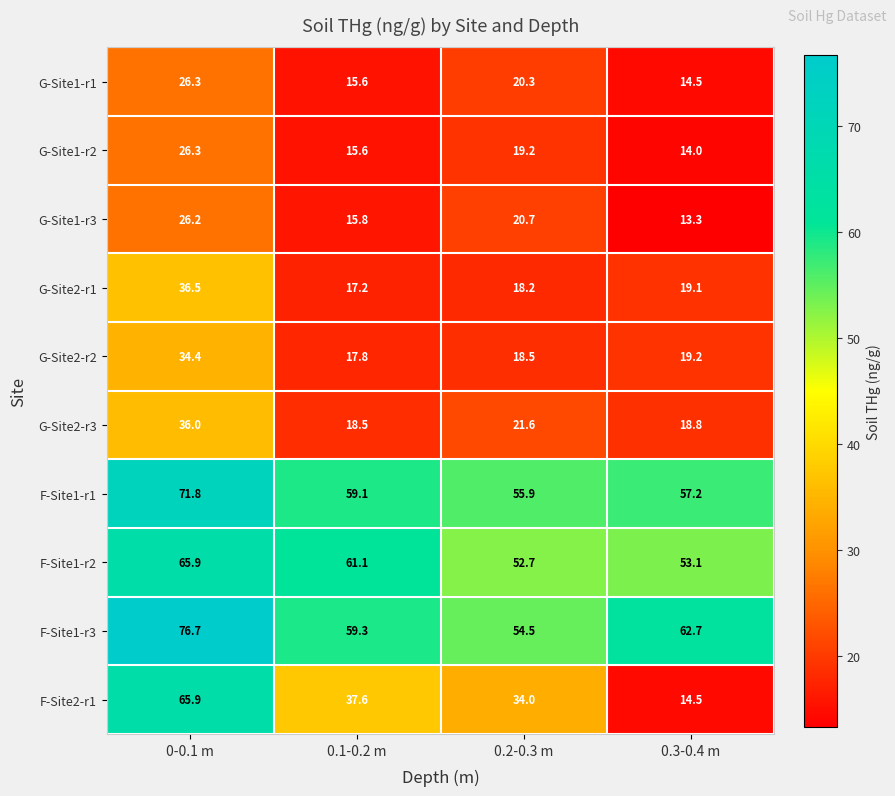

What is the approximate value of G-Site2-r1 at 0-0.1 m?

36.5